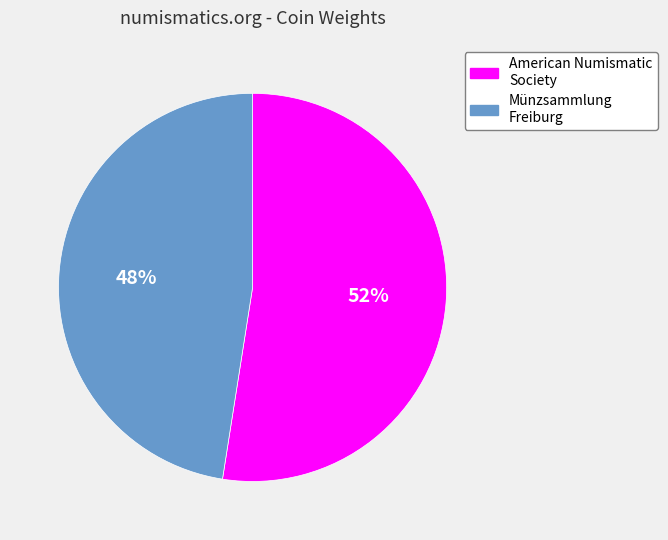

Does any single category account for the majority?

Yes